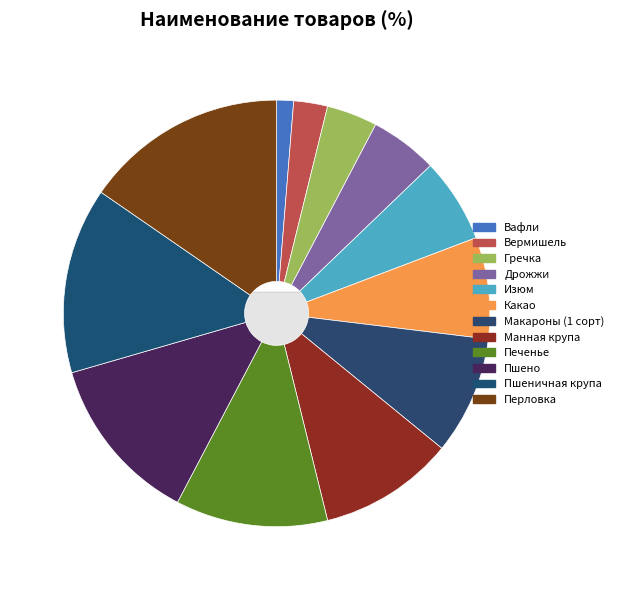

How many slices are in this pie chart?

12